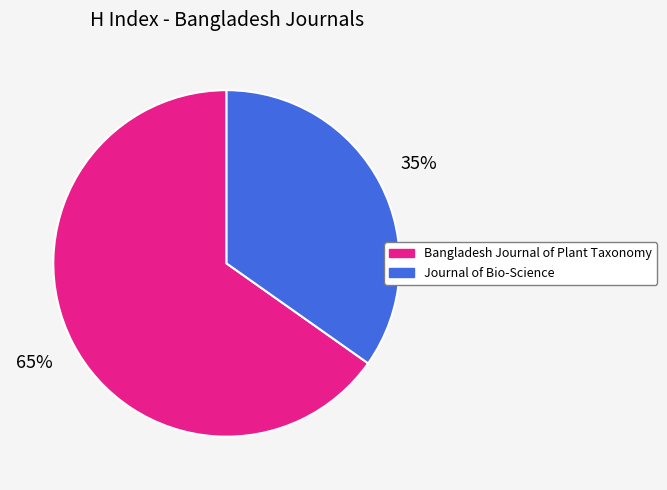

The Journal of Bio-Science slice represents 35% of the pie. True or false?

True